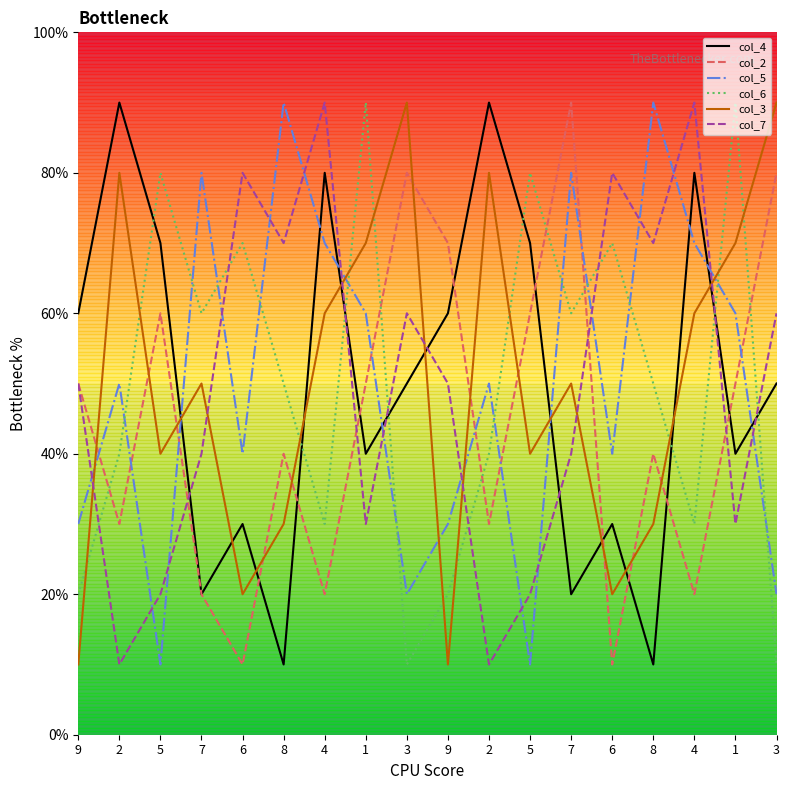

The col_2 series shows 2 at 4. True or false?

True